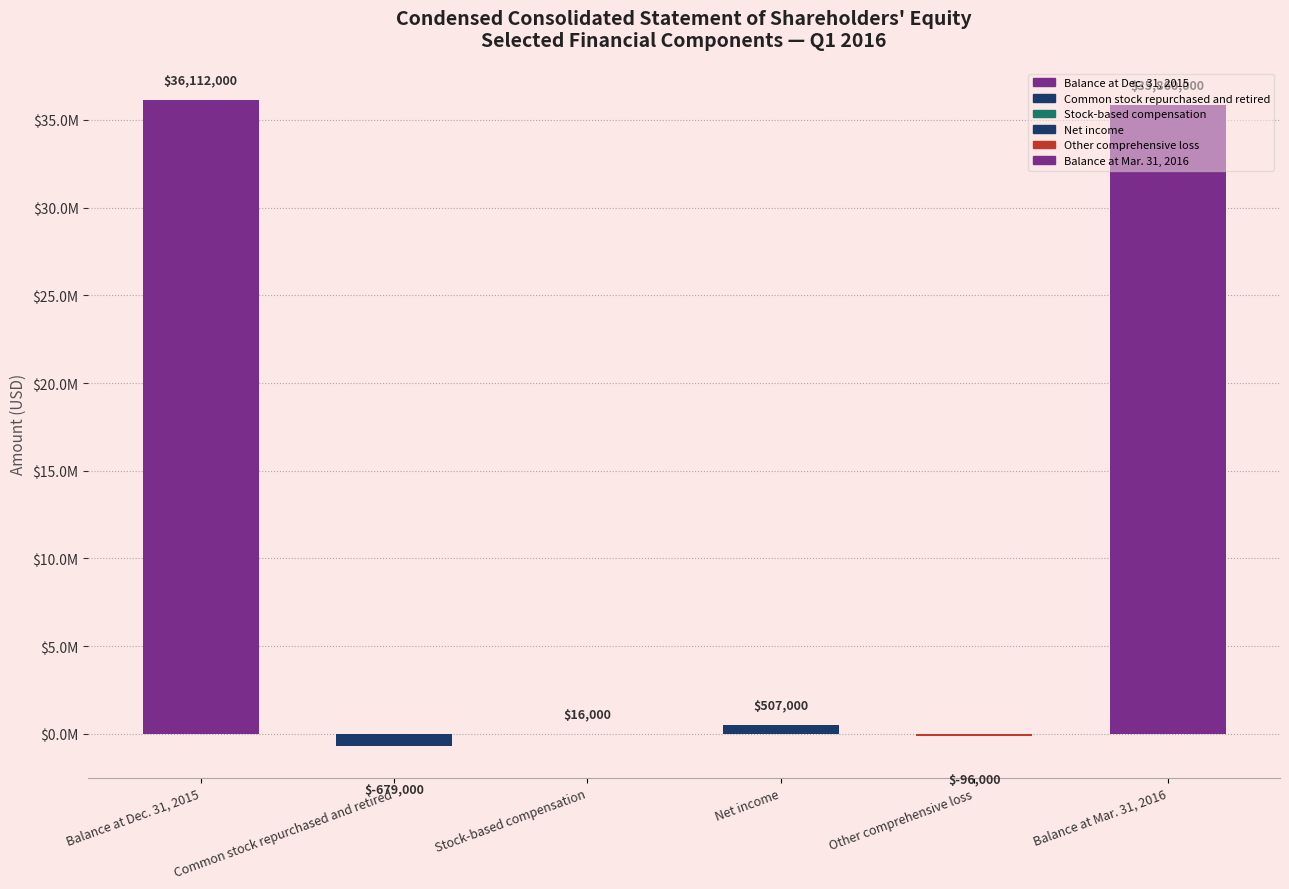

What is the value of the 2nd bar from the left?

-679000